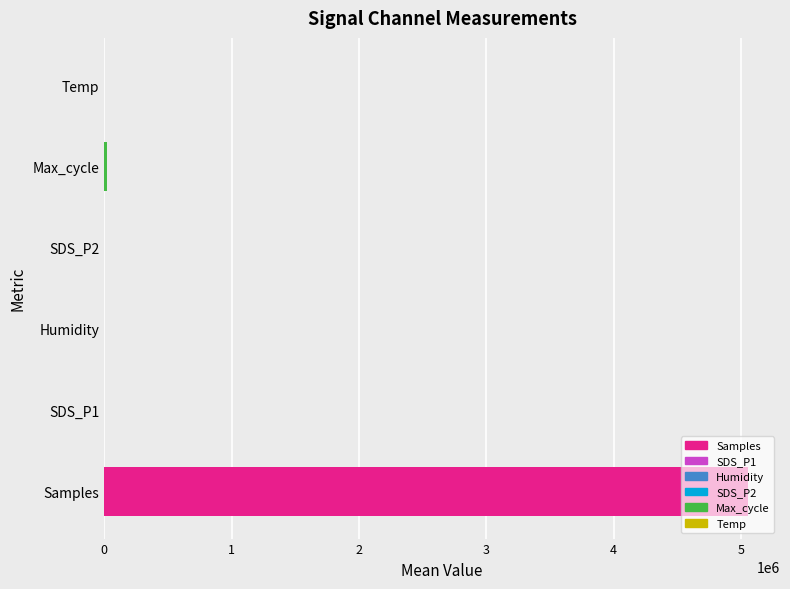

Is it true that the value at Samples is 7024073.6?

False